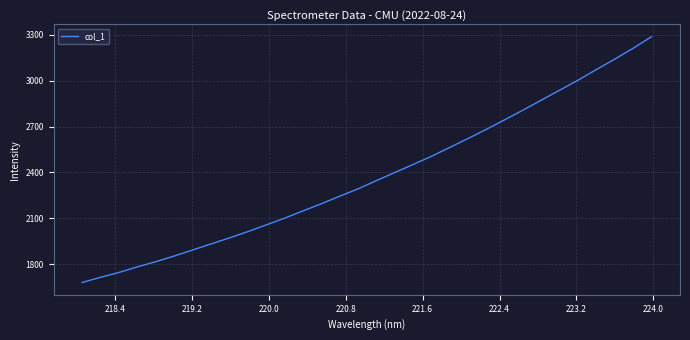

What is the smallest value displayed?

1680.9